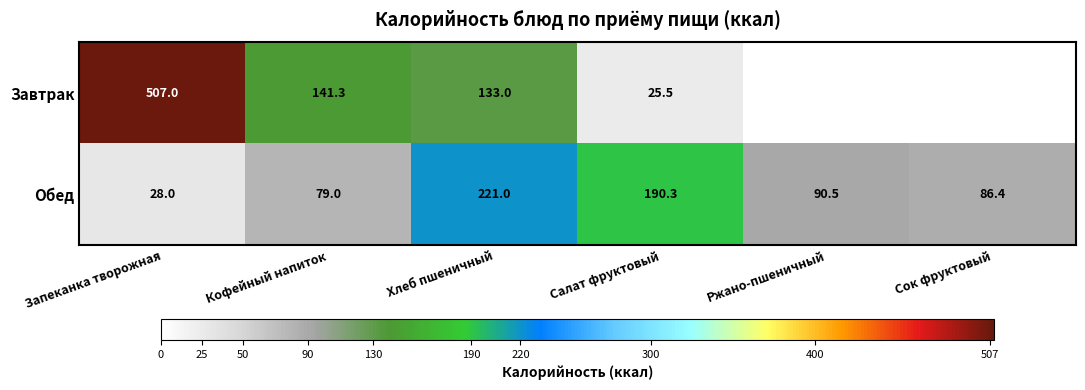

Rank the categories by Обед value from highest to lowest.

Хлеб пшеничный, Салат фруктовый, Ржано-пшеничный, Сок фруктовый, Кофейный напиток, Запеканка творожная